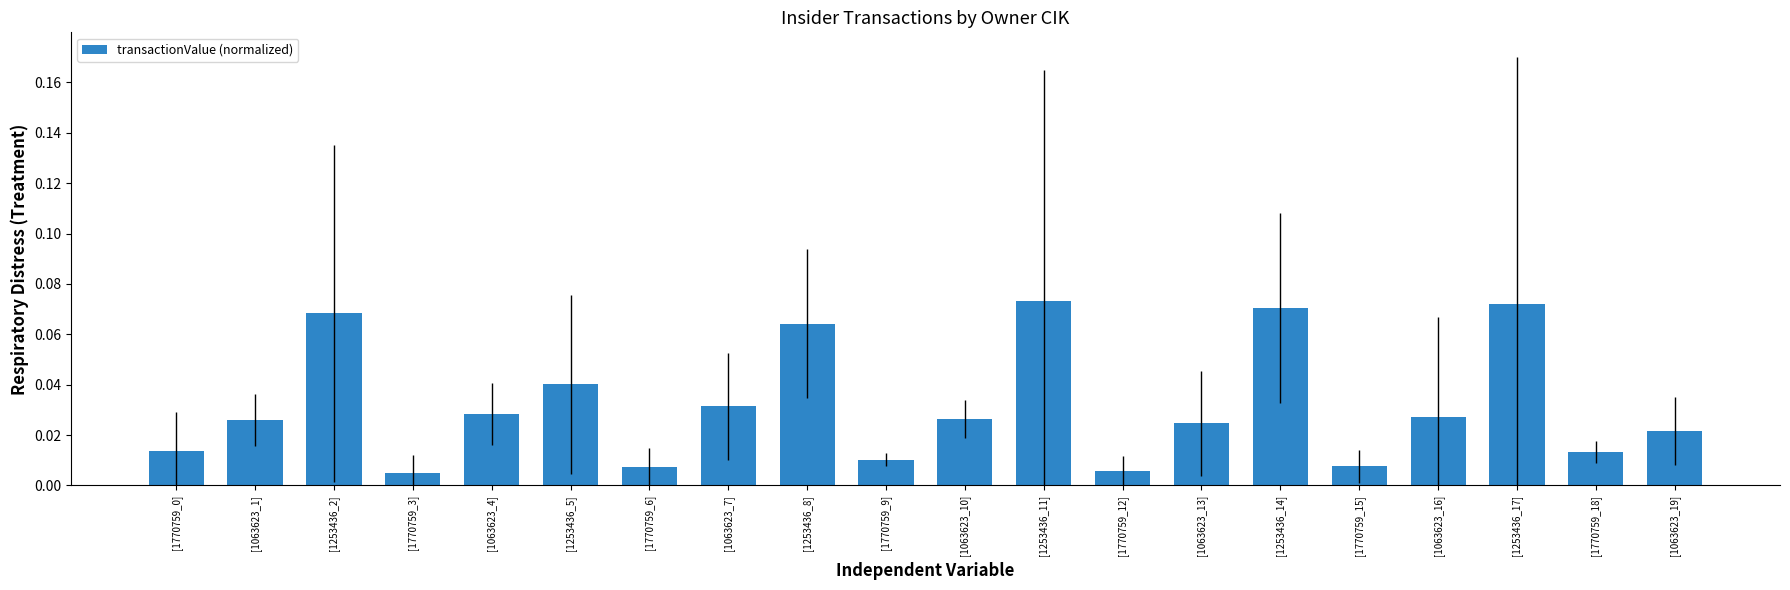

What is the label of the 3rd bar from the left?

[1253436_2]